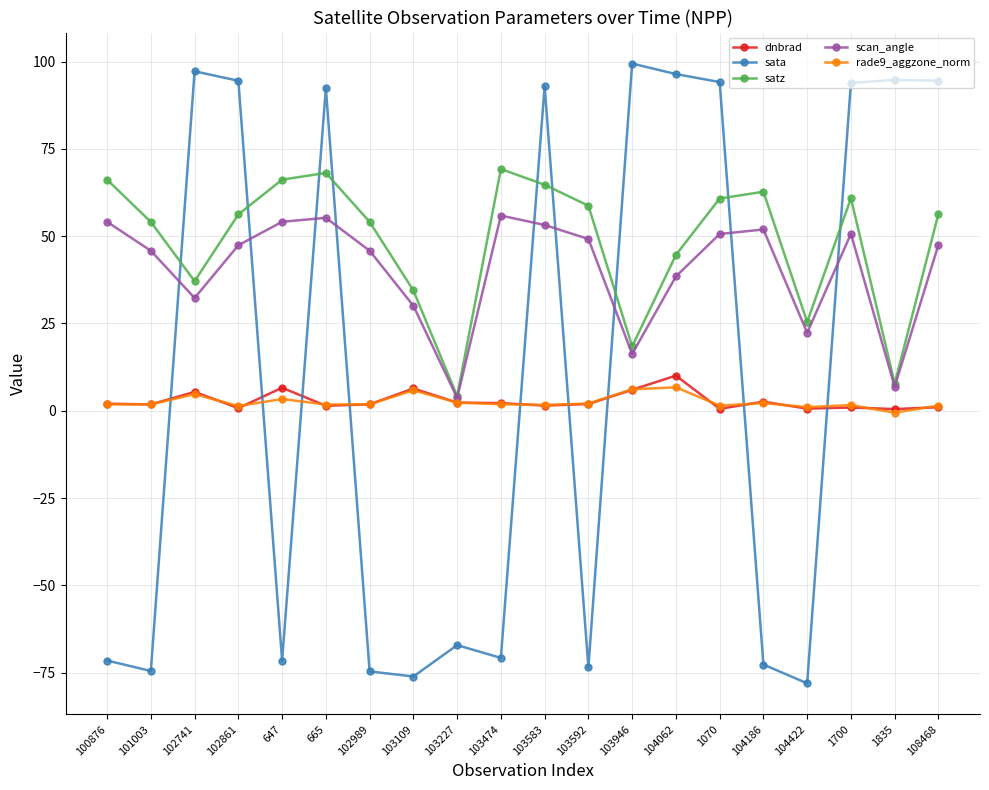

Is this an area chart (filled region under the line)?

No